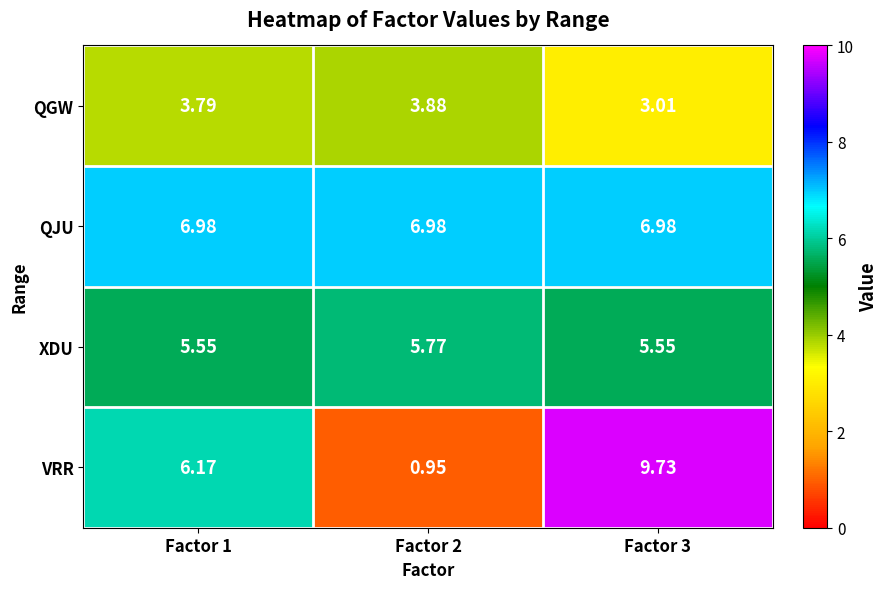

Which series has the largest total across all categories?

QJU